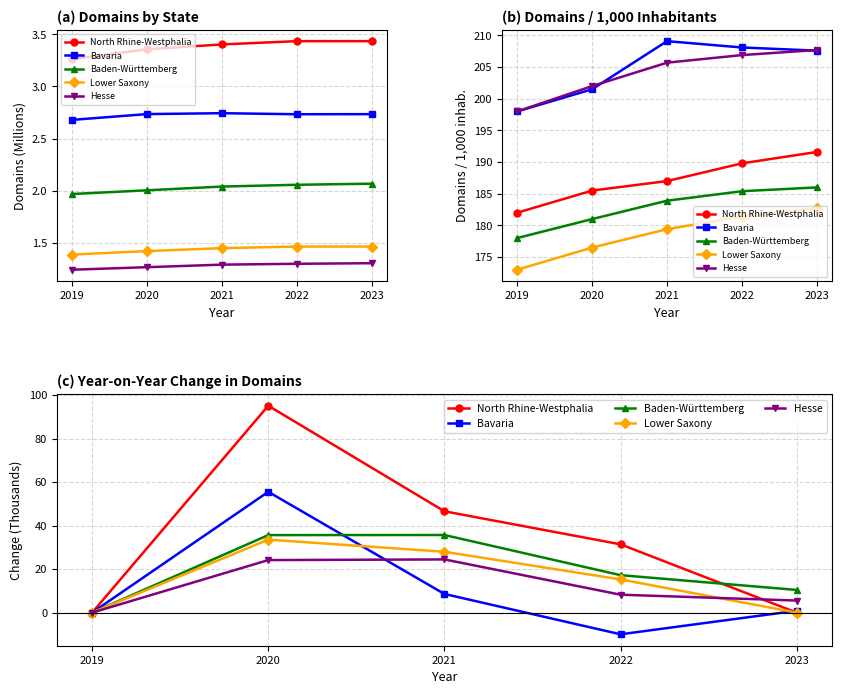

What is the maximum value shown in the chart?

95.2